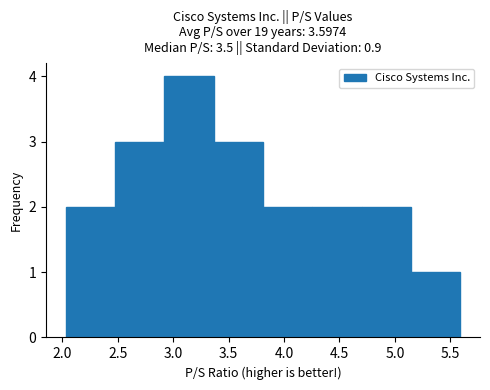

Reading left to right, transcribe this chart: for each bar, give the range it covers on the x-axis and its height. Neither the bar edges nor the heights are printed on the chart, so give them approximately, as read against the axes.

2.030 to 2.475: 2
2.475 to 2.920: 3
2.920 to 3.365: 4
3.365 to 3.810: 3
3.810 to 4.255: 2
4.255 to 4.700: 2
4.700 to 5.145: 2
5.145 to 5.590: 1